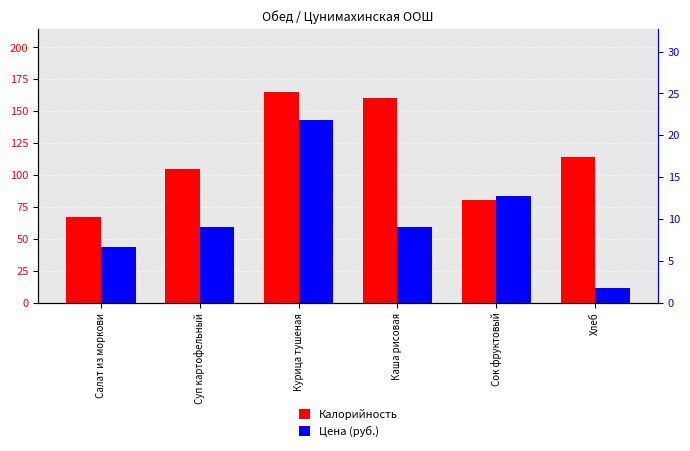

List the series in order of their peak value, lowest first.

Цена (руб.), Калорийность